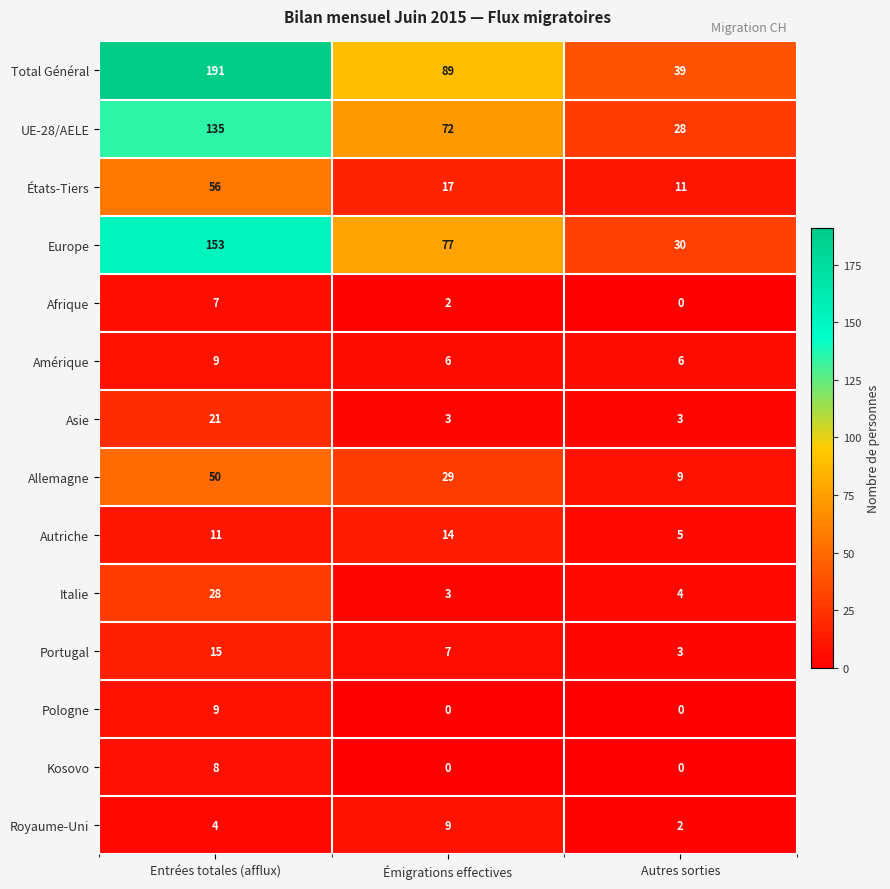

Between Entrées totales (afflux) and Autres sorties, which series saw the biggest shift?

Total Général